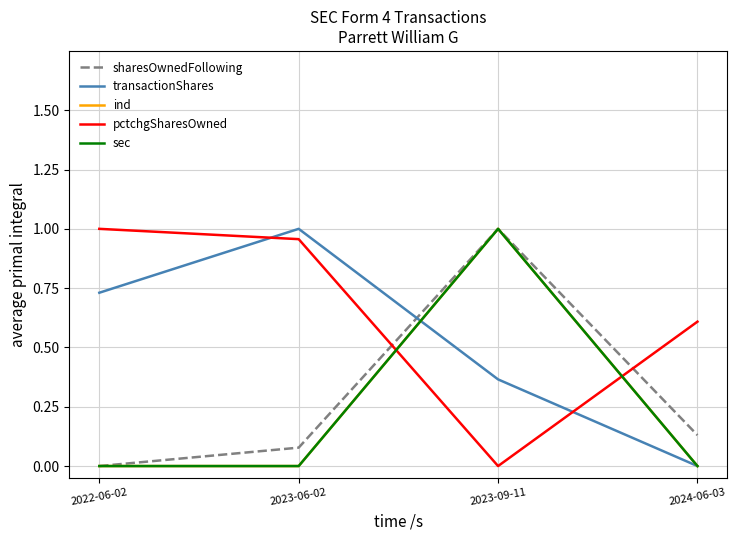

What is the difference between the highest and lowest values at 2024-06-03?

0.6